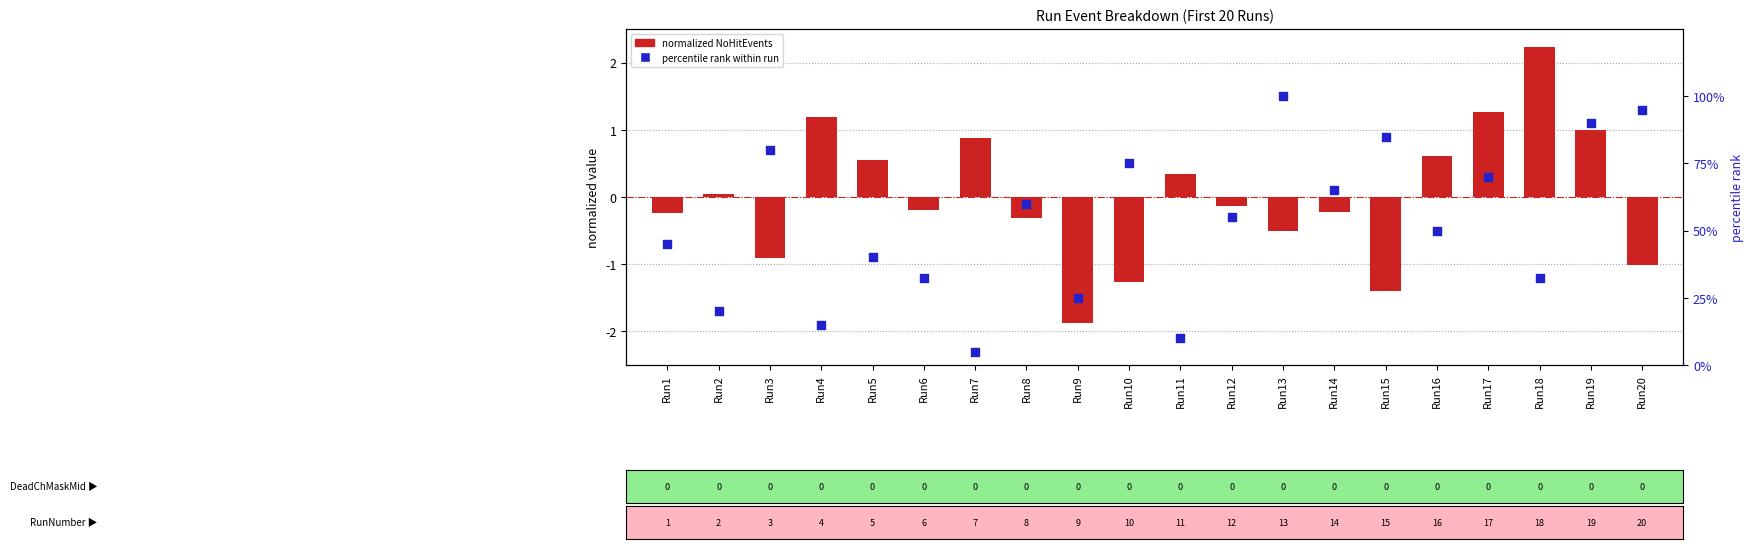

At how many categories does at least one series exceed 3?

20